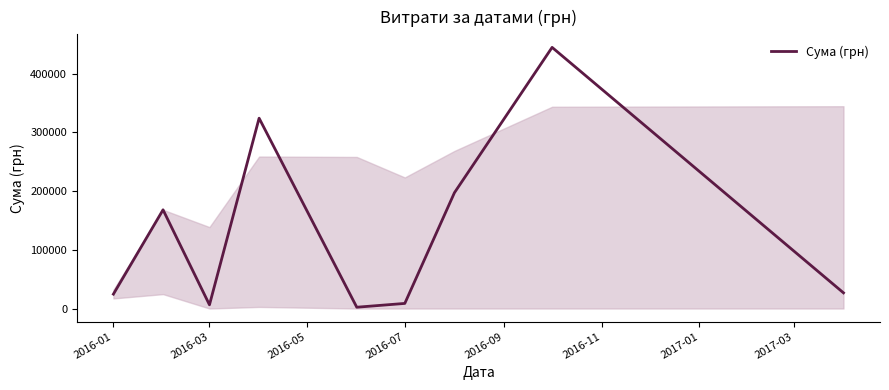

What is the maximum value shown in the chart?

444504.1